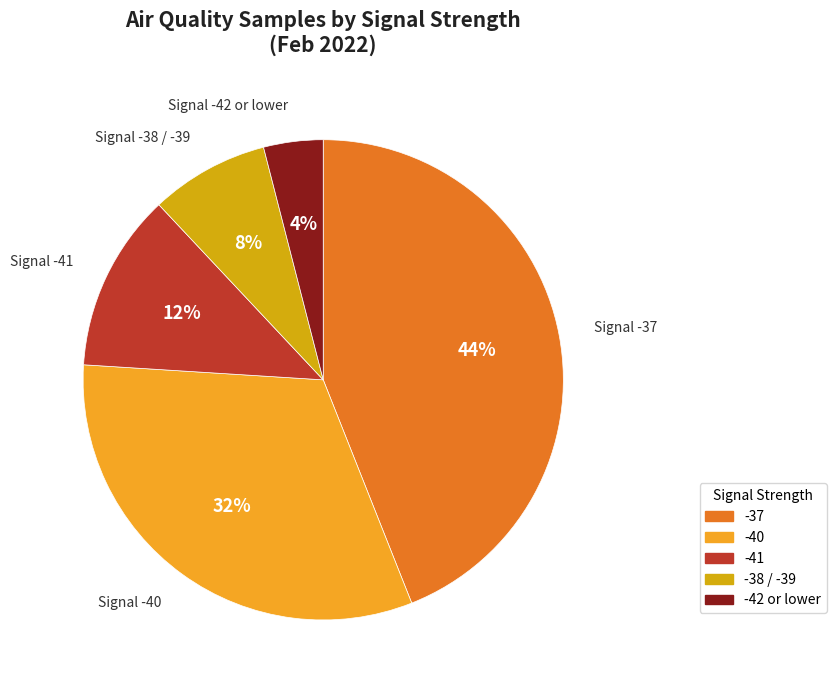

Is there any slice that represents more than half of the pie?

No